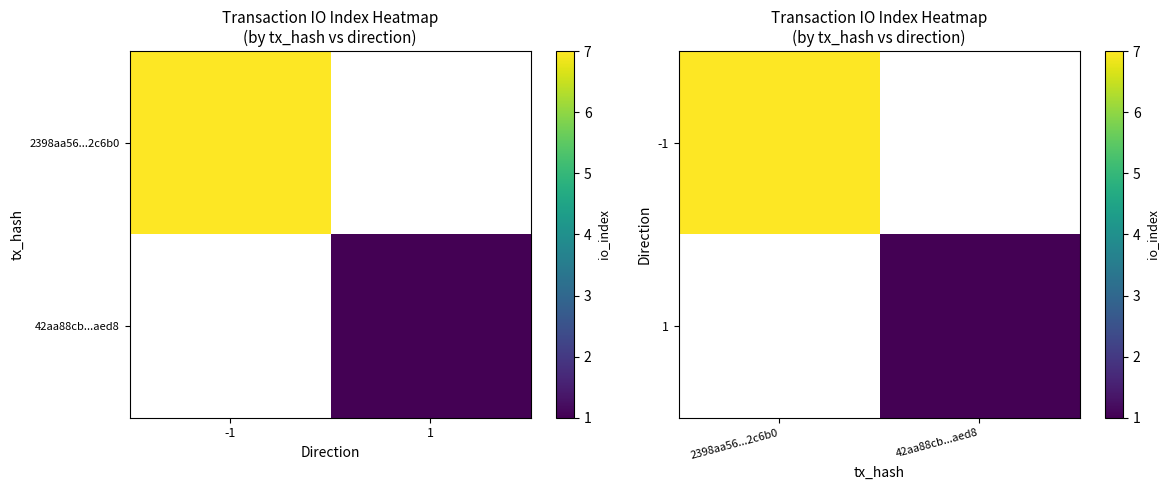

At how many categories does at least one series exceed 3?

1